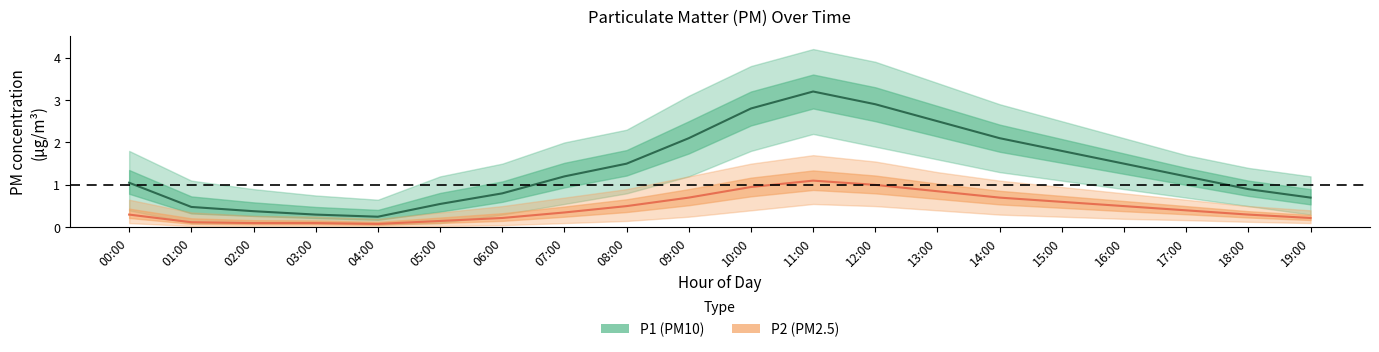

What is the label of the 1st point from the left?

00:00